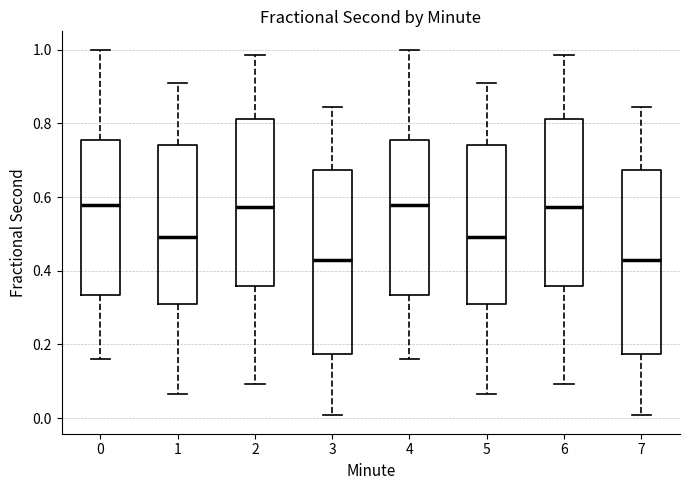

Reading left to right, transcribe this box plot: for each box, give where its median line is, the range the box spans, and where its two whiskers end, as read against the y-axis. The values are not printed on the chart, so give them approximately, as read against the axis.

0: median 0.58, box 0.34 to 0.76, whiskers 0.16 to 1.00
1: median 0.50, box 0.32 to 0.74, whiskers 0.06 to 0.92
2: median 0.58, box 0.36 to 0.82, whiskers 0.10 to 0.98
3: median 0.42, box 0.18 to 0.68, whiskers 0.00 to 0.84
4: median 0.58, box 0.34 to 0.76, whiskers 0.16 to 1.00
5: median 0.50, box 0.32 to 0.74, whiskers 0.06 to 0.92
6: median 0.58, box 0.36 to 0.82, whiskers 0.10 to 0.98
7: median 0.42, box 0.18 to 0.68, whiskers 0.00 to 0.84